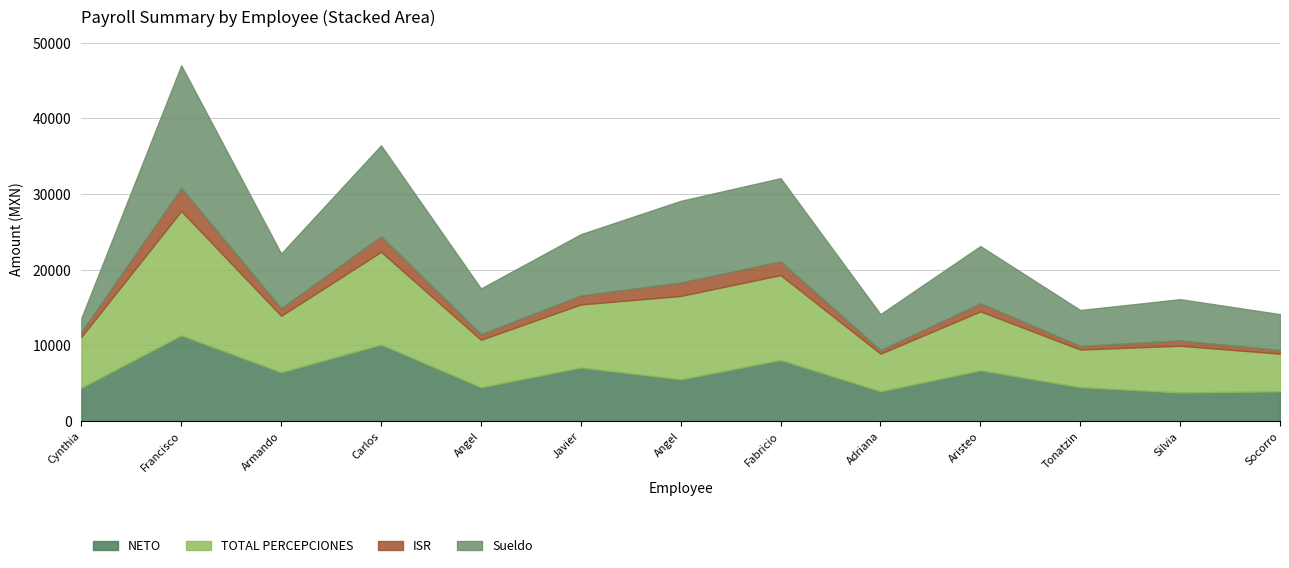

True or false: ISR and Sueldo intersect in this chart.

False